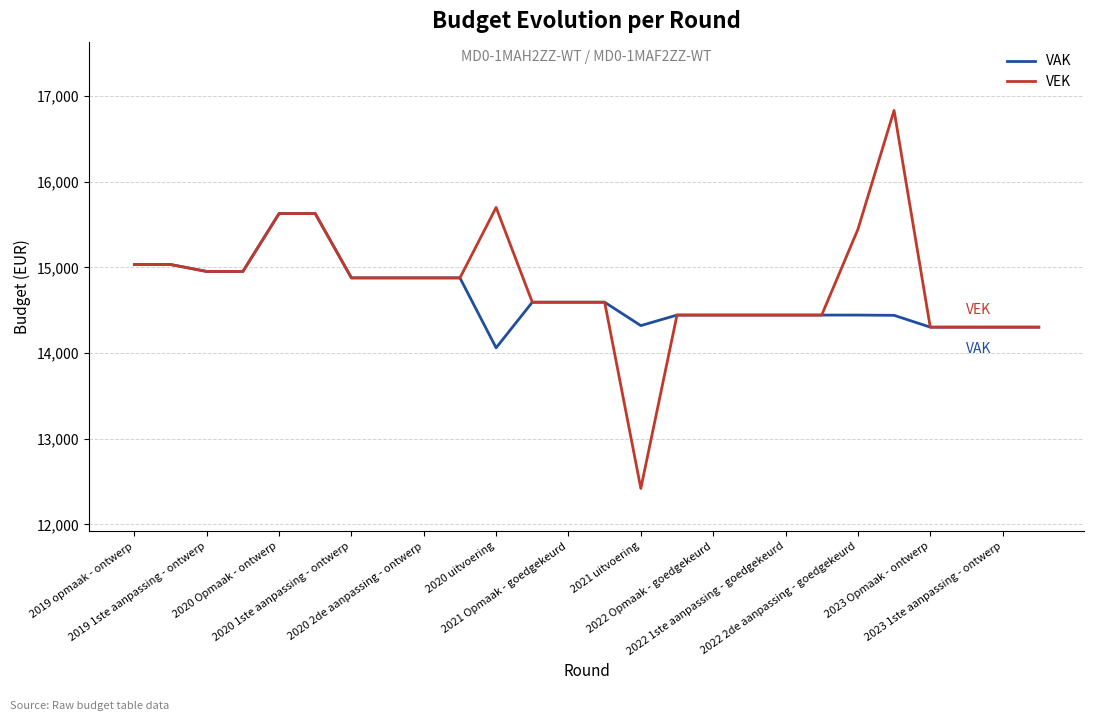

Does the chart display data point markers on the line(s)?

No